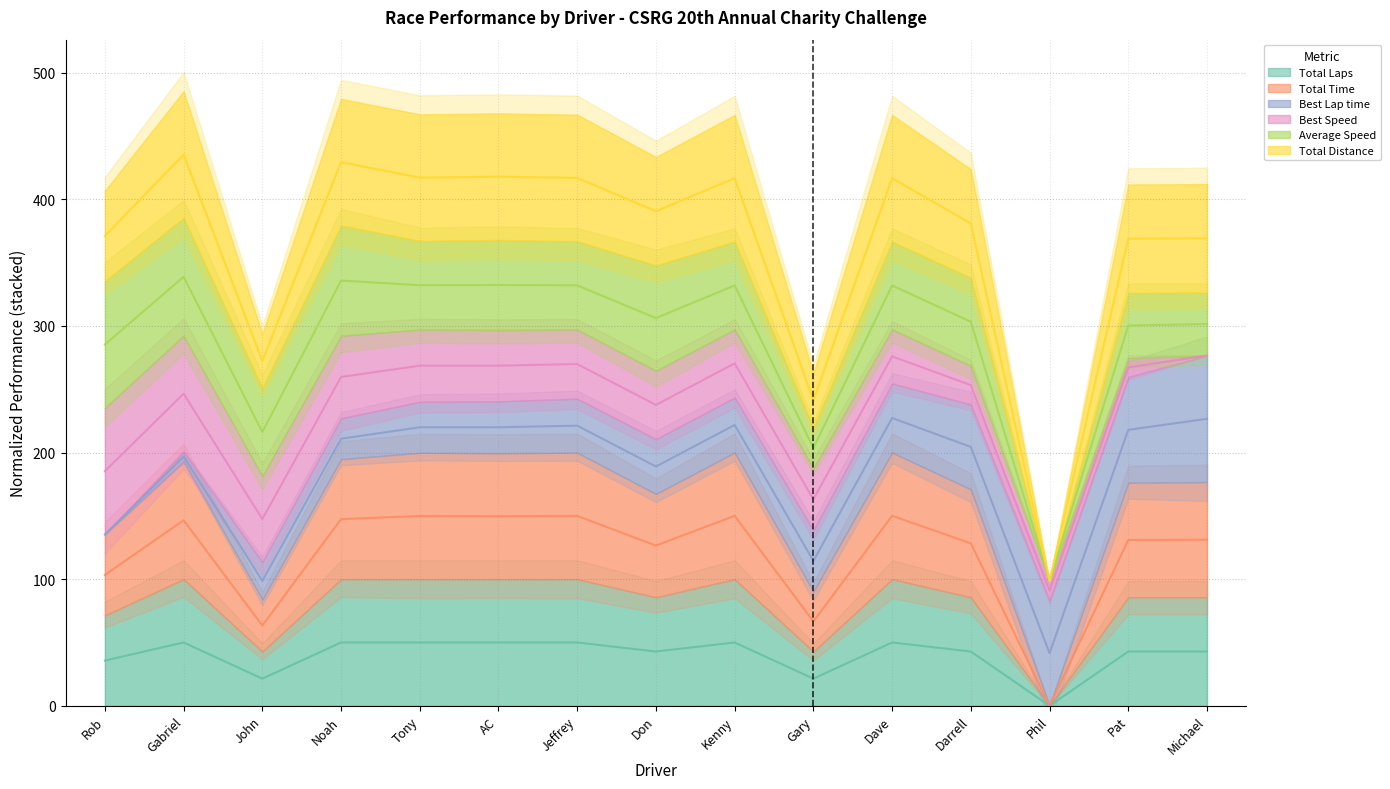

The Total Laps series shows 50.0 at Tony. True or false?

True